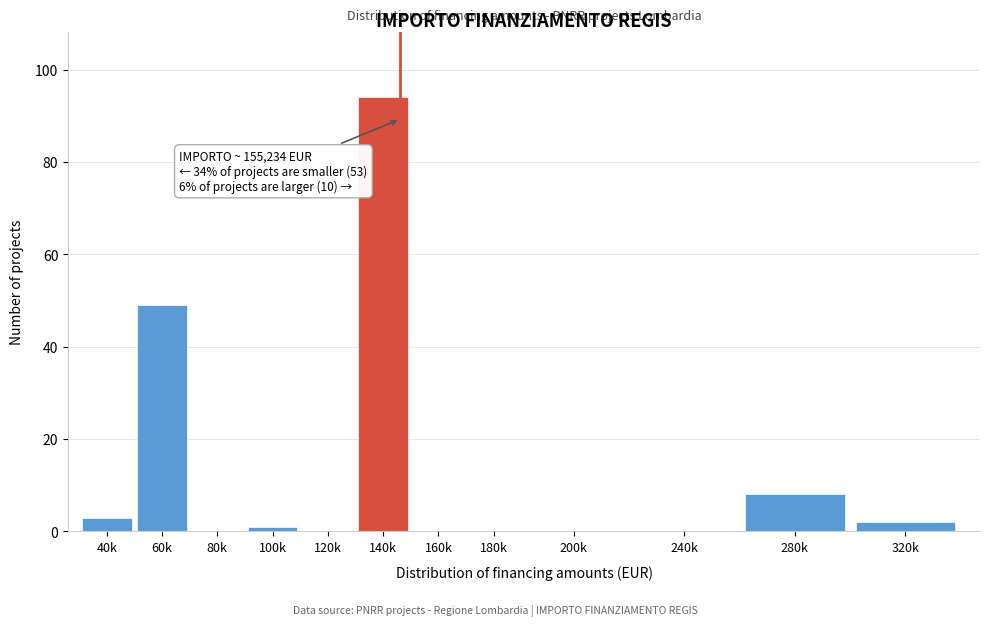

Reading left to right, transcribe all the data shown in this chart.

40k=3	60k=49	80k=0	100k=1	120k=0	140k=94	160k=0	180k=0	200k=0	240k=0	280k=8	320k=2